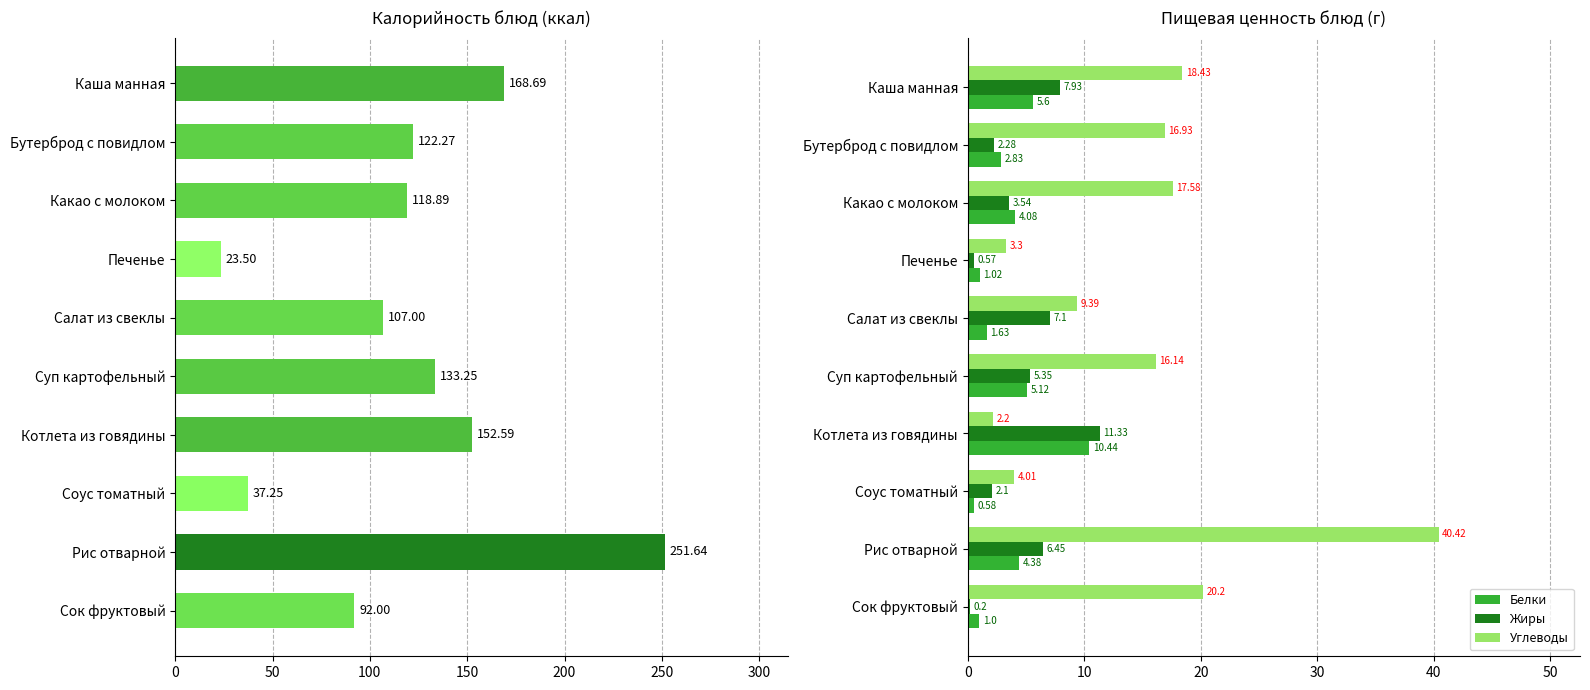

Is the value of Углеводы at Суп картофельный greater than the value of Жиры at Какао с молоком?

Yes